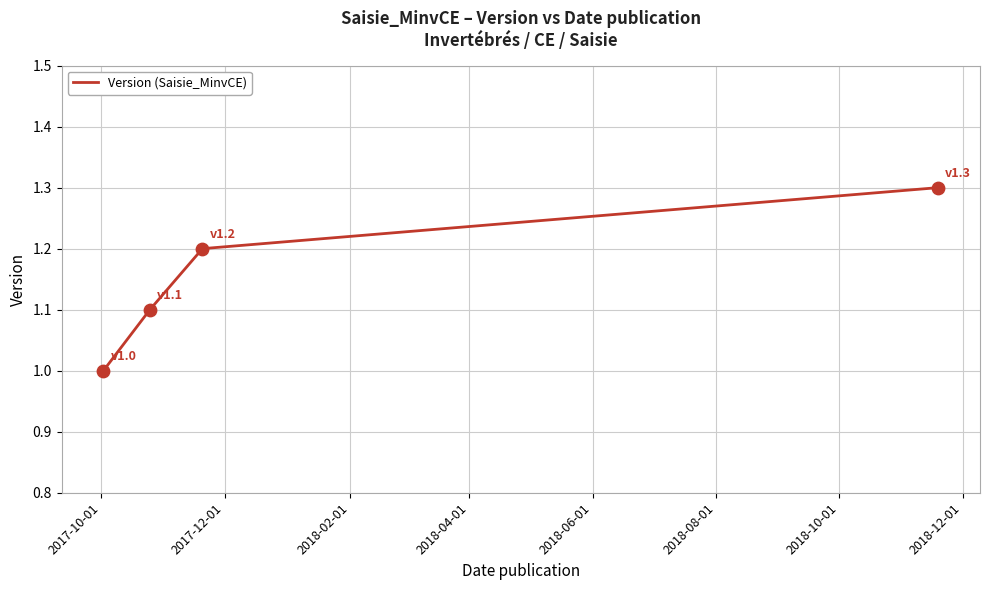

What is the difference between the maximum and minimum values?

0.3